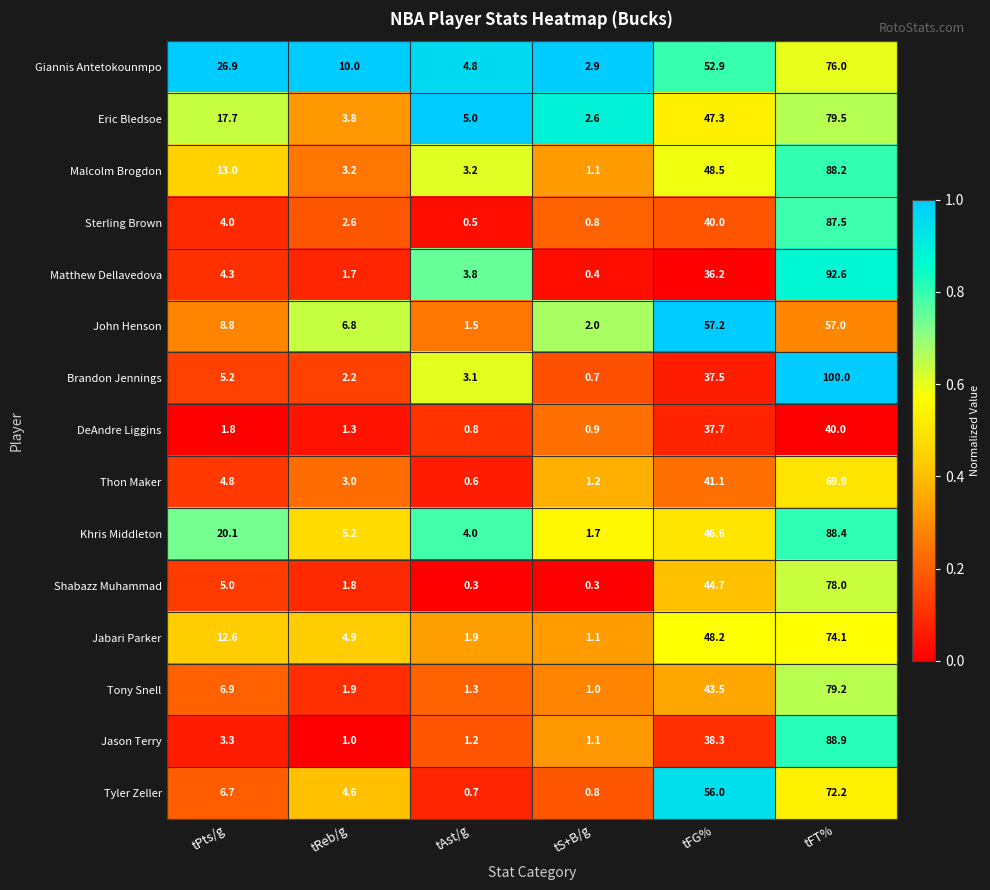

What is the difference between the highest and lowest values at tS+B/g?

2.6